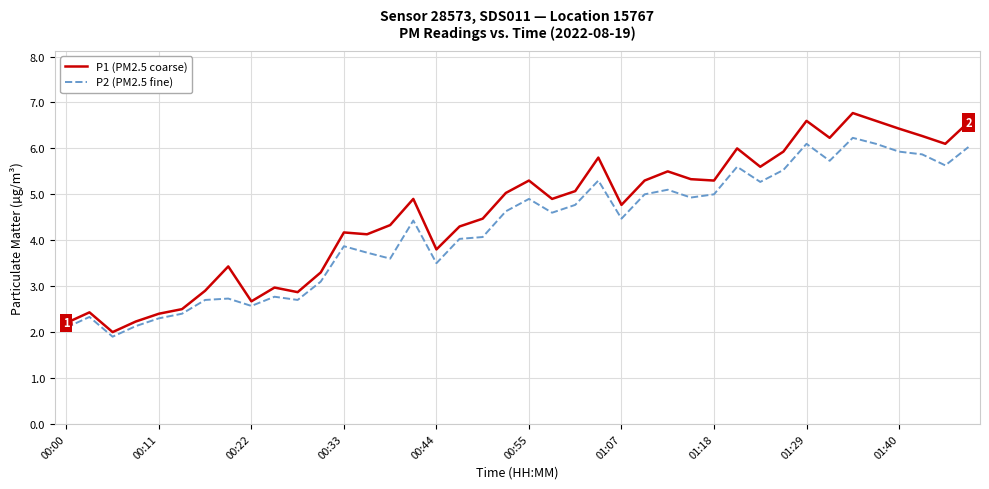

Is this an area chart (filled region under the line)?

No